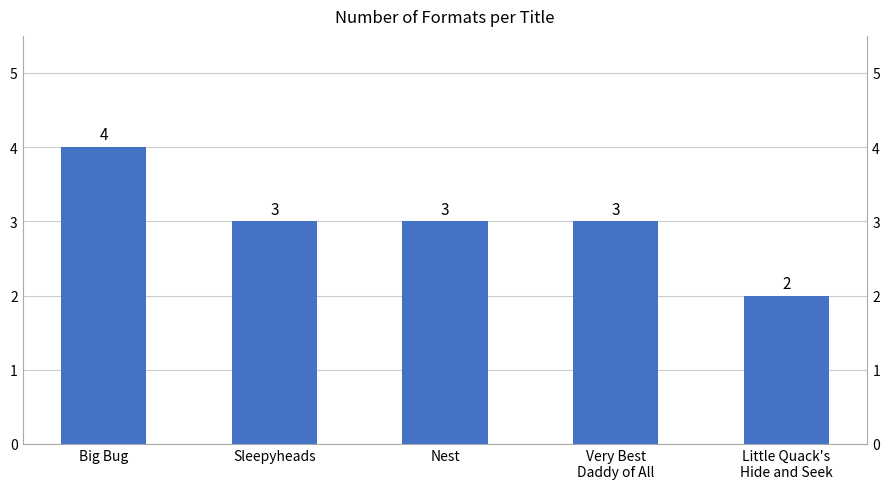

Between Nest and Little Quack's
Hide and Seek, which is larger?

Nest